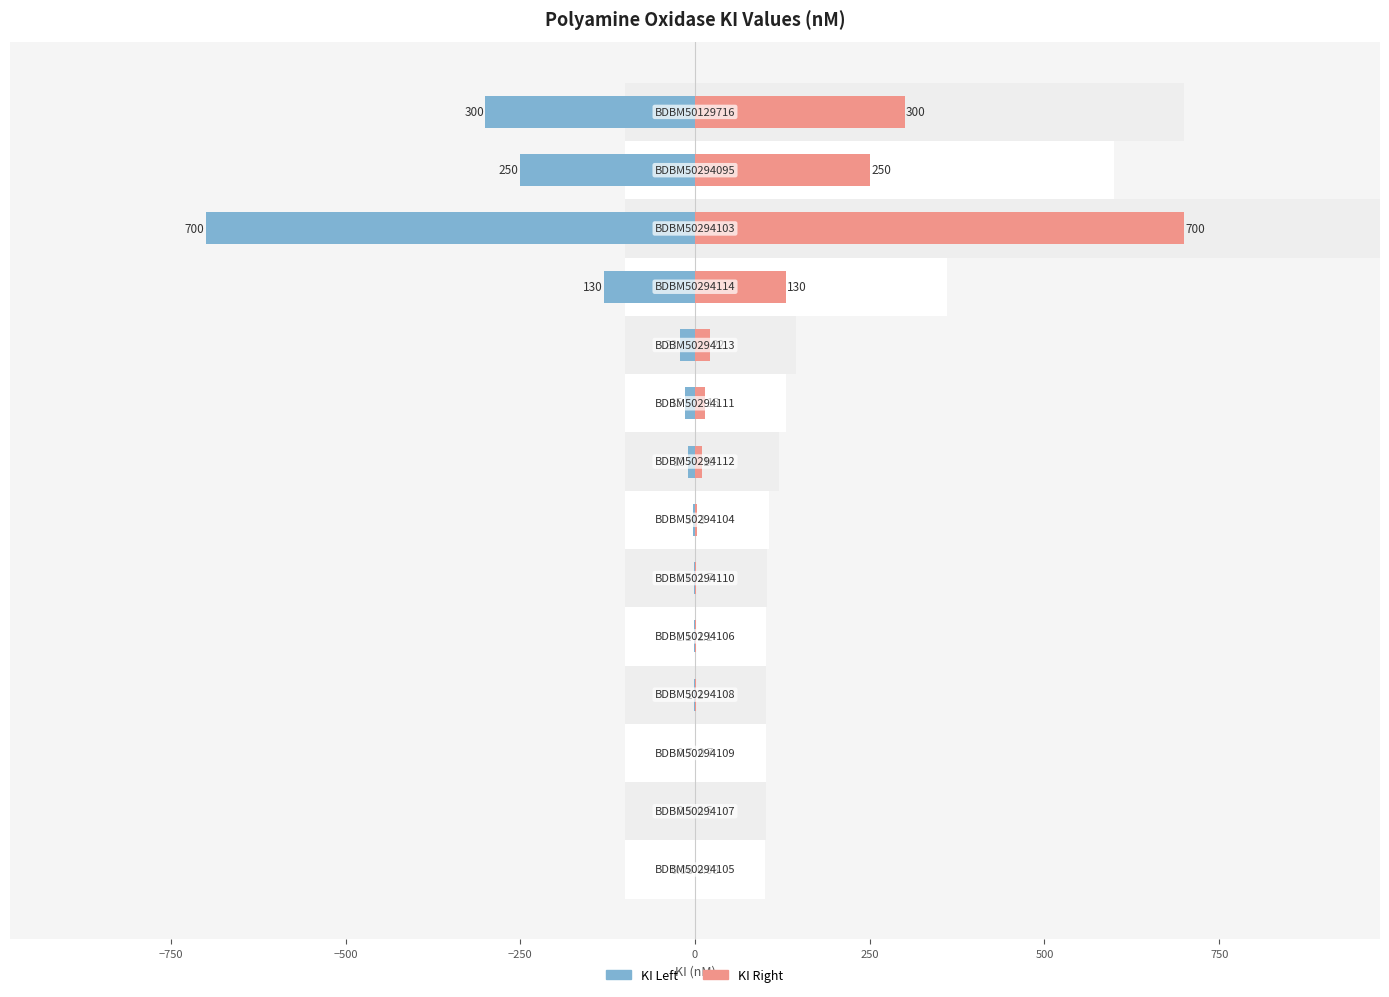

At how many categories does at least one series exceed 23?

4